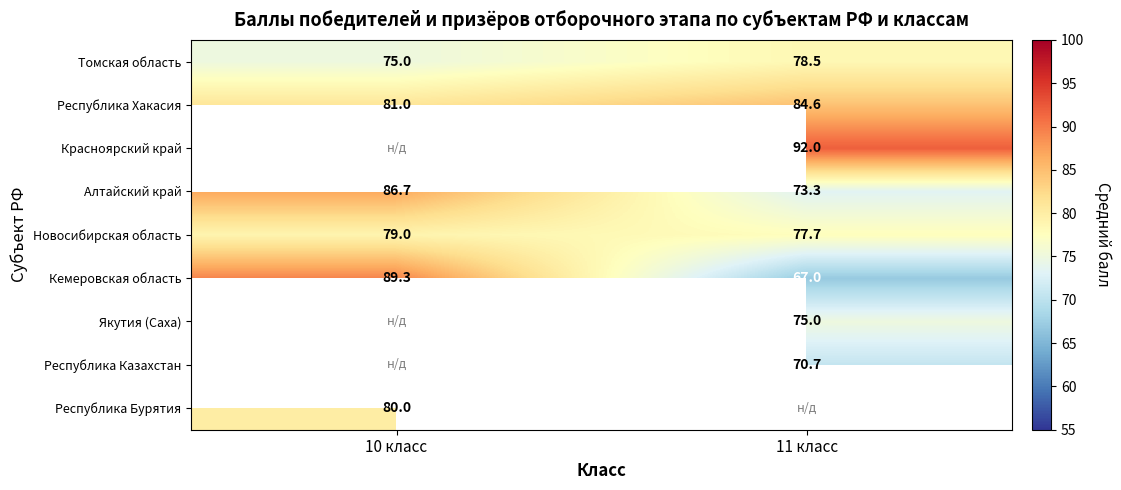

Is the value of Алтайский край at 10 класс greater than the value of Красноярский край at 11 класс?

No